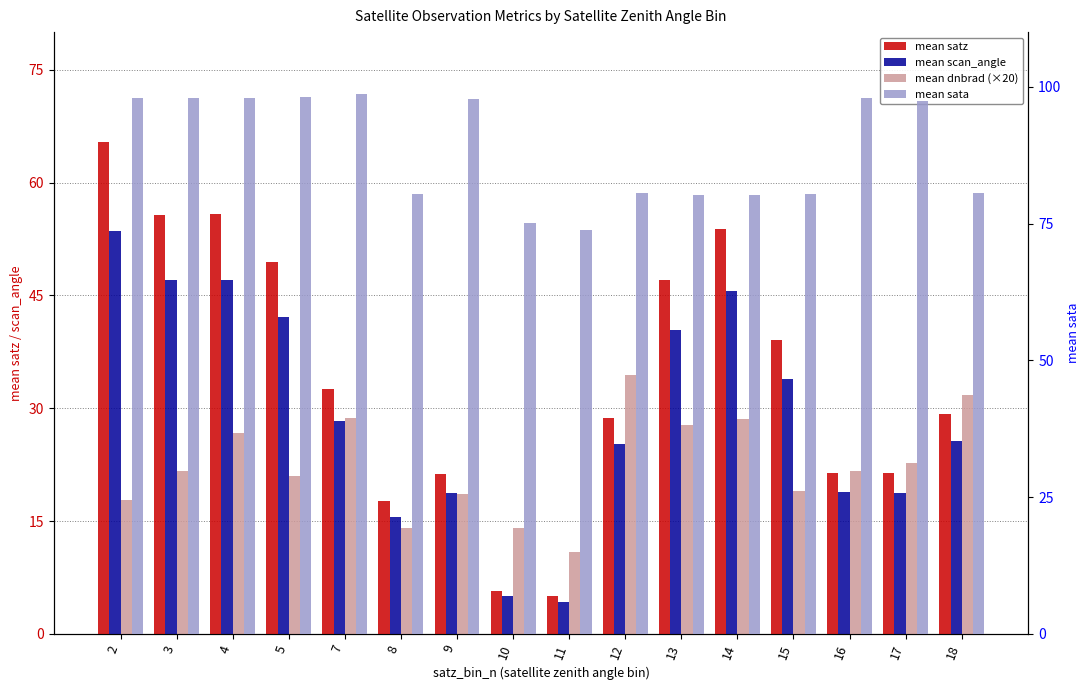

What is the difference between the mean dnbrad (×20) values at 16 and 5?

0.8